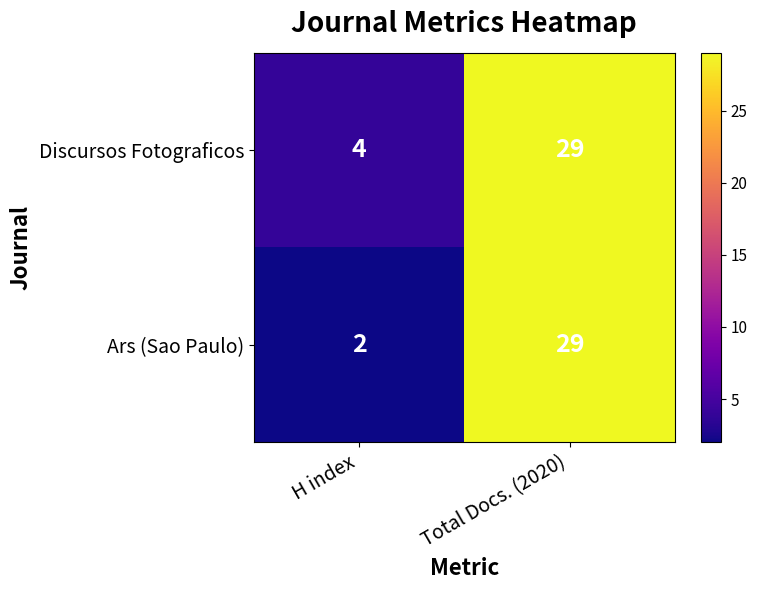

At which category does the chart reach its peak across all series?

Total Docs. (2020)